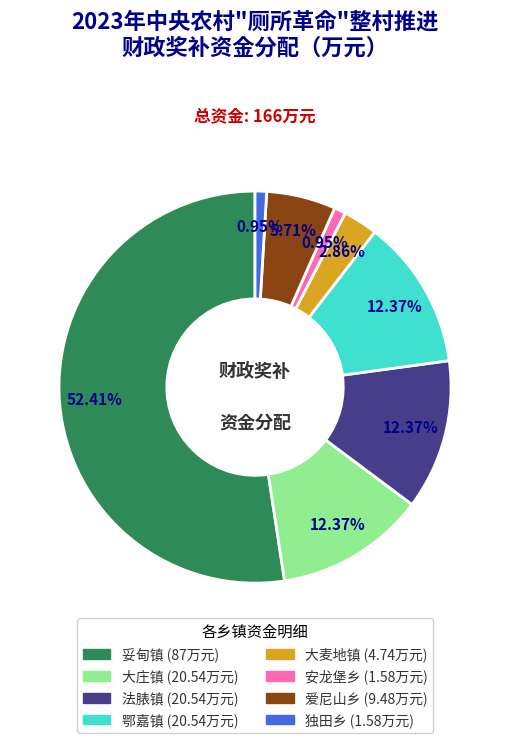

To the nearest percent, what percentage of the pie is 大麦地镇?

3%